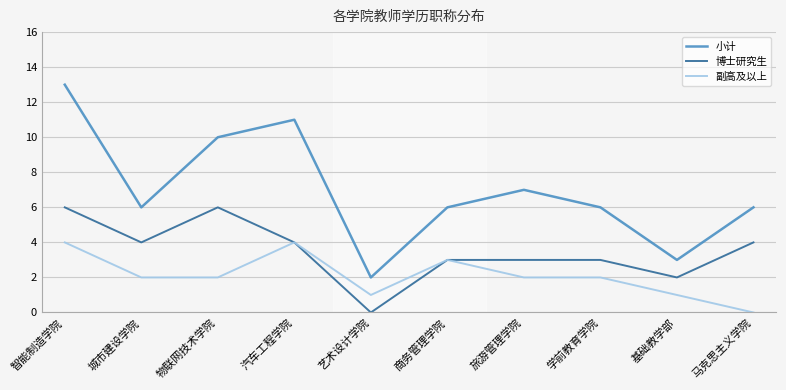

What is the highest value of the 博士研究生 series?

6